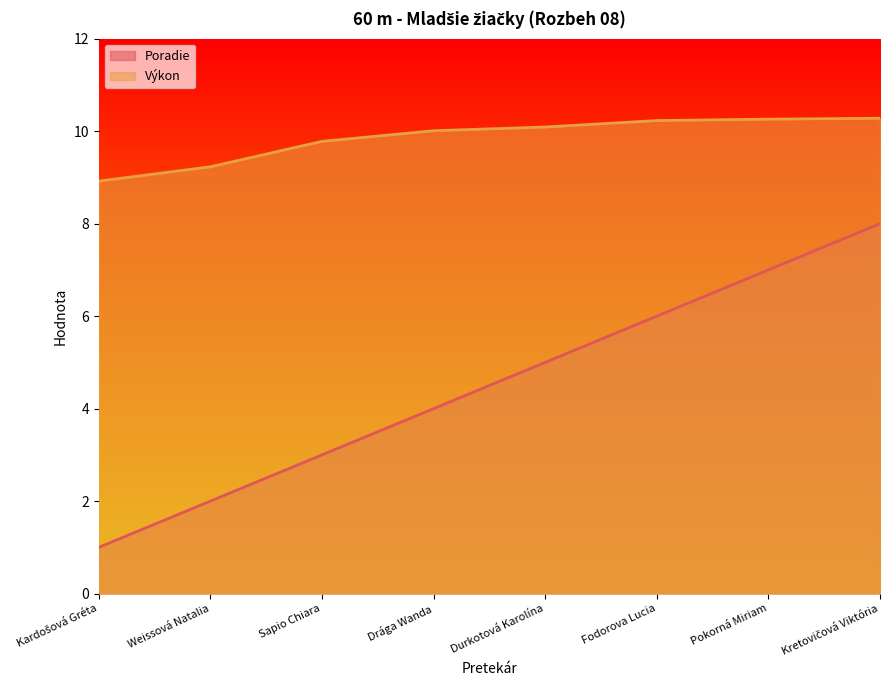

Is the value of Výkon at Durkotová Karolína greater than the value of Poradie at Sapio Chiara?

Yes